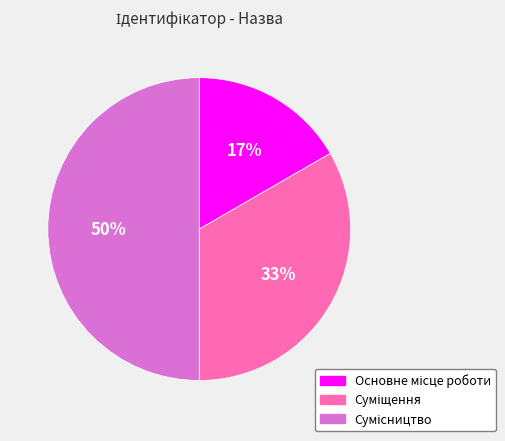

To the nearest percent, what is the average slice percentage?

33%